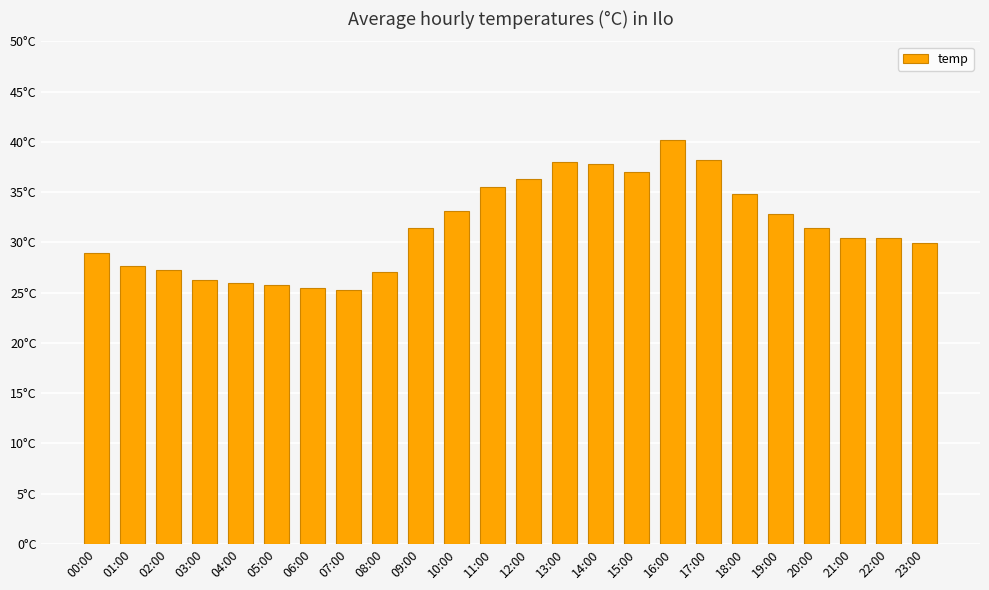

What is the label of the 5th bar from the left?

04:00